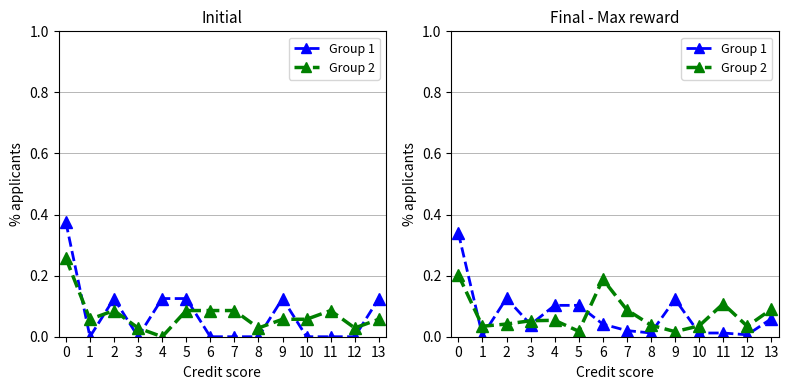

Which label corresponds to the smallest value in the chart?

1